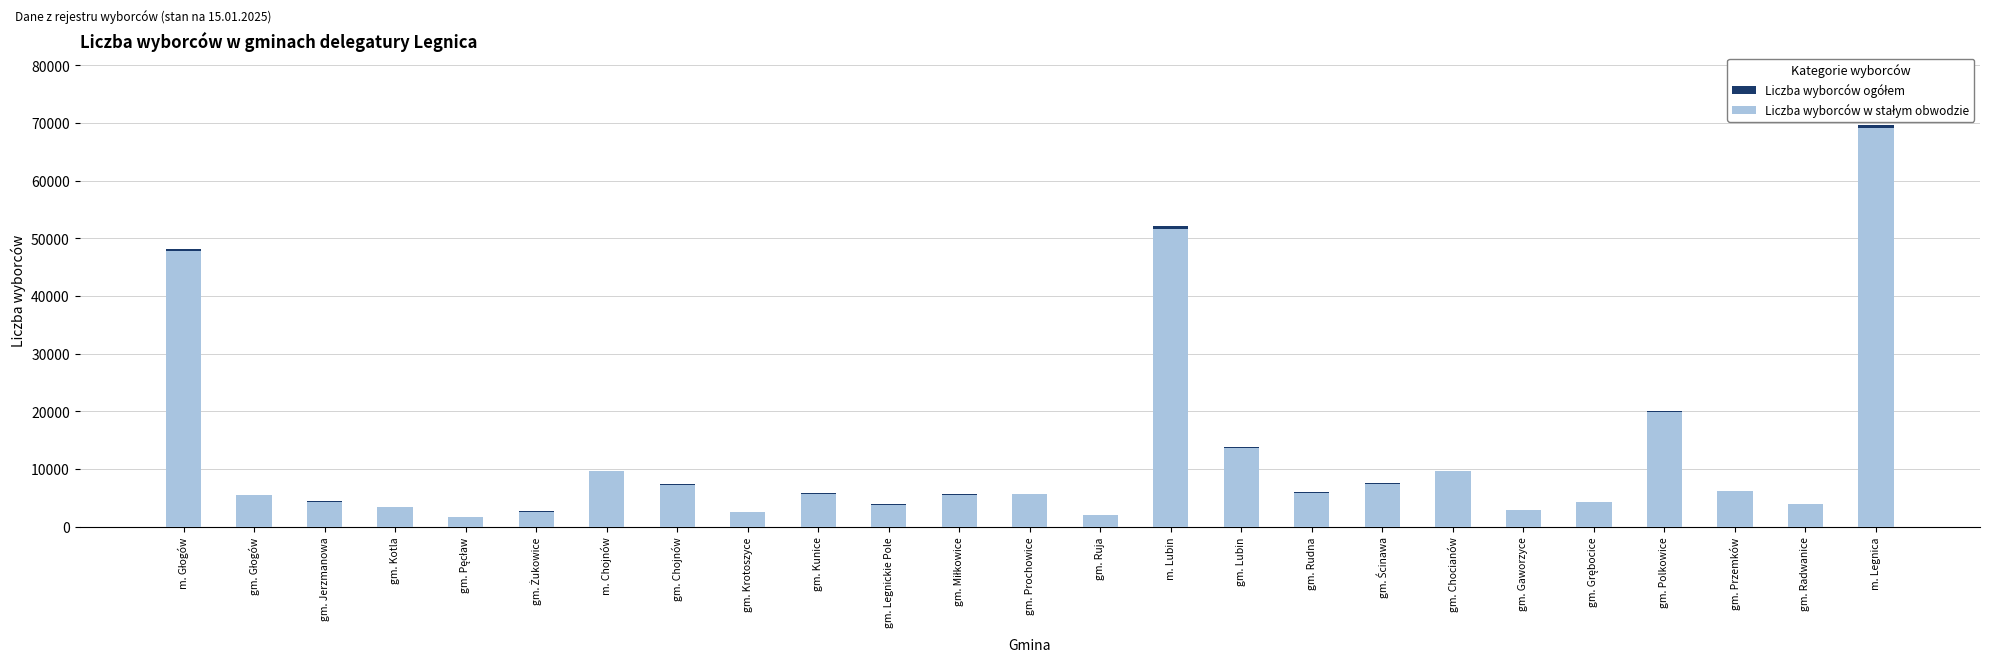

Reading right to left, transcribe all the data shown in this chart.

Liczba wyborców ogółem: m. Legnica=69637	gm. Radwanice=3971	gm. Przemków=6235	gm. Polkowice=20072	gm. Grębocice=4228	gm. Gaworzyce=2926	gm. Chocianów=9688	gm. Ścinawa=7488	gm. Rudna=6046	gm. Lubin=13747	m. Lubin=52034	gm. Ruja=1967	gm. Prochowice=5639	gm. Miłkowice=5582	gm. Legnickie Pole=3926	gm. Kunice=5796	gm. Krotoszyce=2580	gm. Chojnów=7324	m. Chojnów=9620	gm. Żukowice=2642	gm. Pęcław=1699	gm. Kotla=3454	gm. Jerzmanowa=4434	gm. Głogów=5551	m. Głogów=48041
Liczba wyborców w stałym obwodzie: m. Legnica=69072	gm. Radwanice=3907	gm. Przemków=6185	gm. Polkowice=19778	gm. Grębocice=4203	gm. Gaworzyce=2854	gm. Chocianów=9555	gm. Ścinawa=7384	gm. Rudna=5852	gm. Lubin=13543	m. Lubin=51568	gm. Ruja=1944	gm. Prochowice=5597	gm. Miłkowice=5400	gm. Legnickie Pole=3753	gm. Kunice=5581	gm. Krotoszyce=2492	gm. Chojnów=7176	m. Chojnów=9578	gm. Żukowice=2581	gm. Pęcław=1645	gm. Kotla=3406	gm. Jerzmanowa=4316	gm. Głogów=5429	m. Głogów=47777